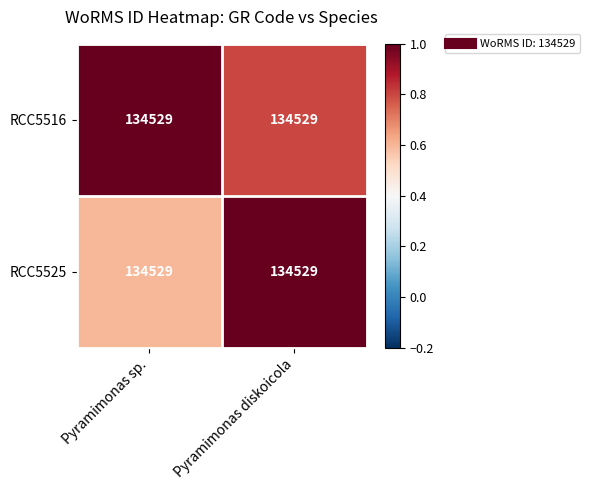

What is the difference between the maximum and minimum values in the RCC5525 series?

0.4